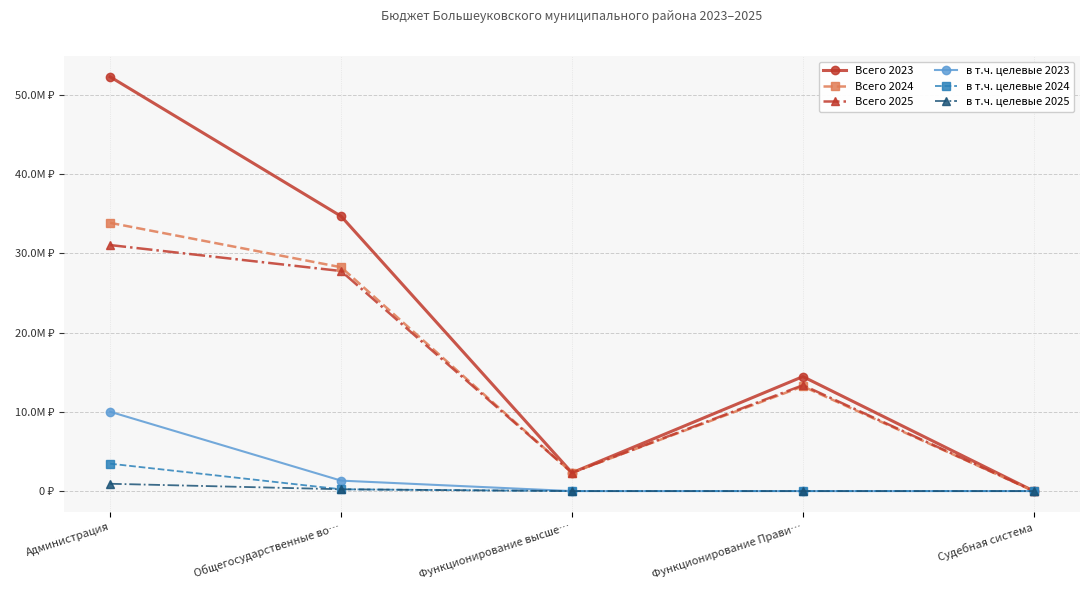

What is the label of the 2nd point from the left?

Общегосударственные во…